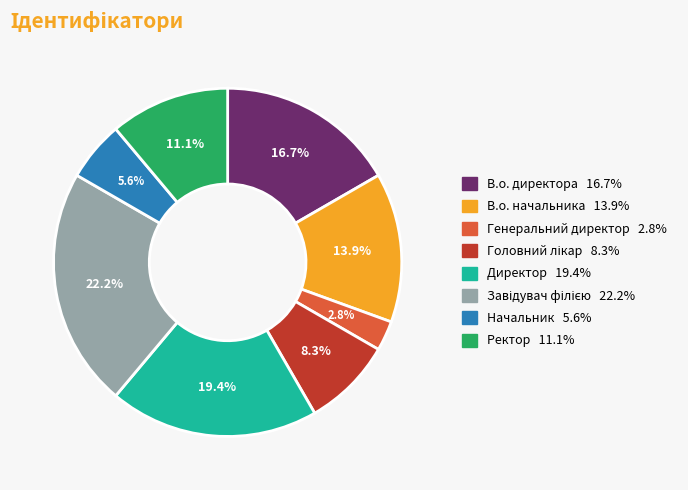

Do Генеральний директор and В.о. директора together represent more than half of the pie?

No